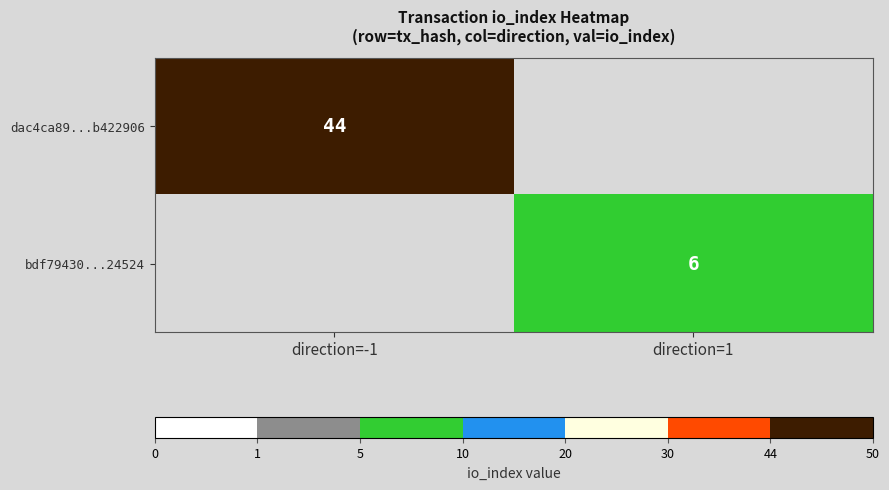

The dac4ca89...b422906 series shows 67 at direction=-1. True or false?

False